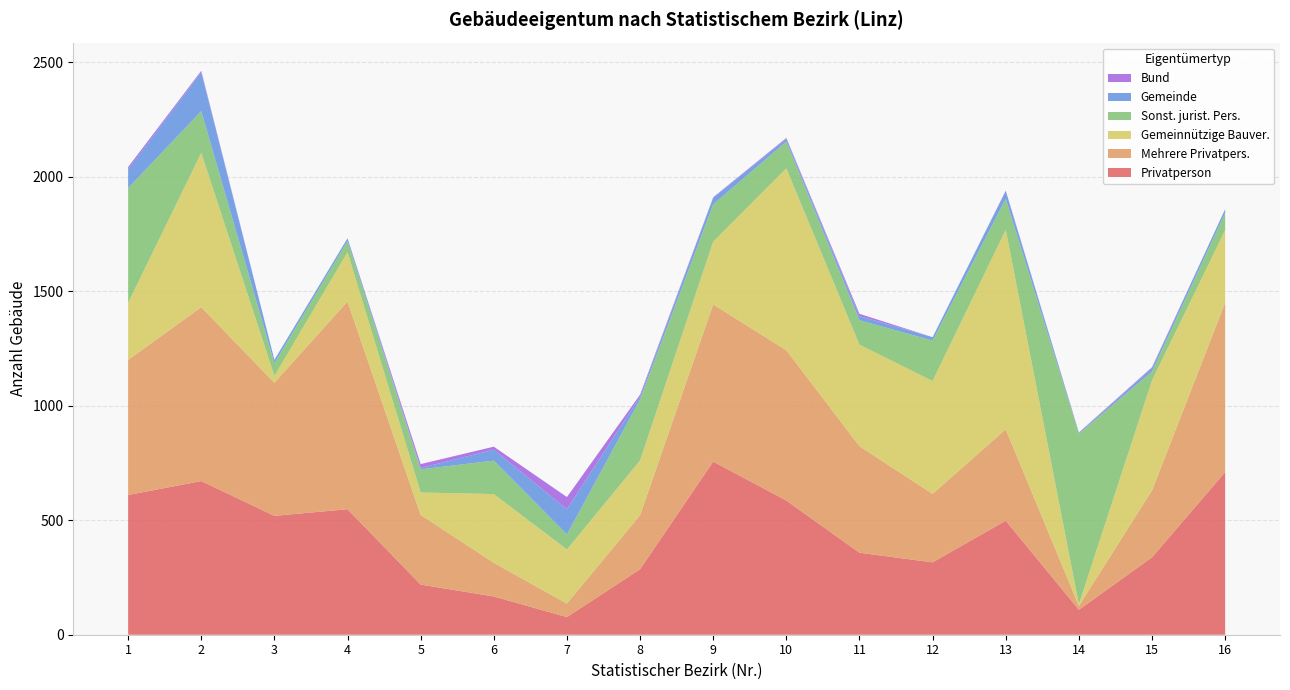

Reading right to left, transcribe all the data shown in this chart.

Privatperson: 710	338	109	498	316	358	586	756	286	77	167	219	548	519	671	610
Mehrere Privatpers.: 740	292	17	399	299	465	656	686	236	59	147	304	907	581	759	590
Gemeinnützige Bauver.: 316	480	7	871	493	443	794	274	239	236	300	98	215	30	674	249
Sonst. jurist. Pers.: 76	39	744	135	176	107	117	163	266	66	146	101	49	55	182	501
Gemeinde: 16	15	4	34	15	18	12	29	13	110	48	6	12	15	170	82
Bund: 0	4	2	2	0	10	4	2	8	53	13	17	0	0	6	10